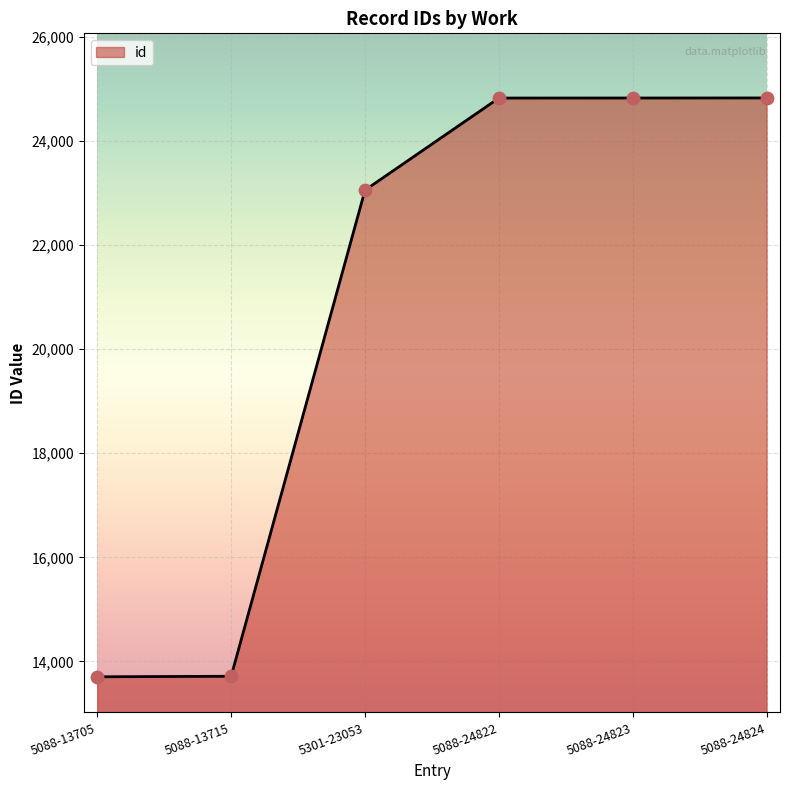

Which has a higher value, 5301-23053 or 5088-13705?

5301-23053